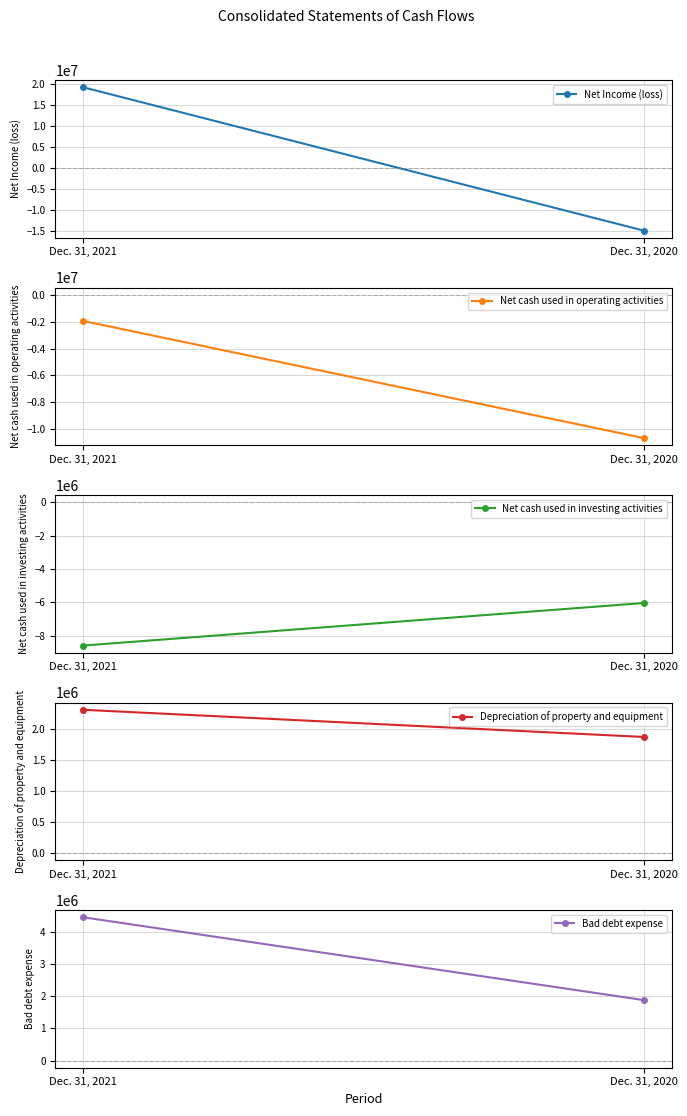

What is the sum of all Net cash used in investing activities values?

-14629207